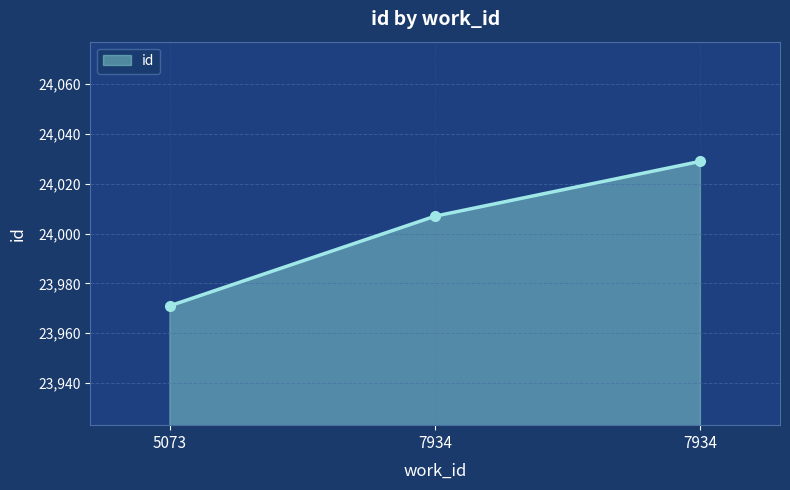

The chart shows a value of 12216 at 7934. True or false?

False